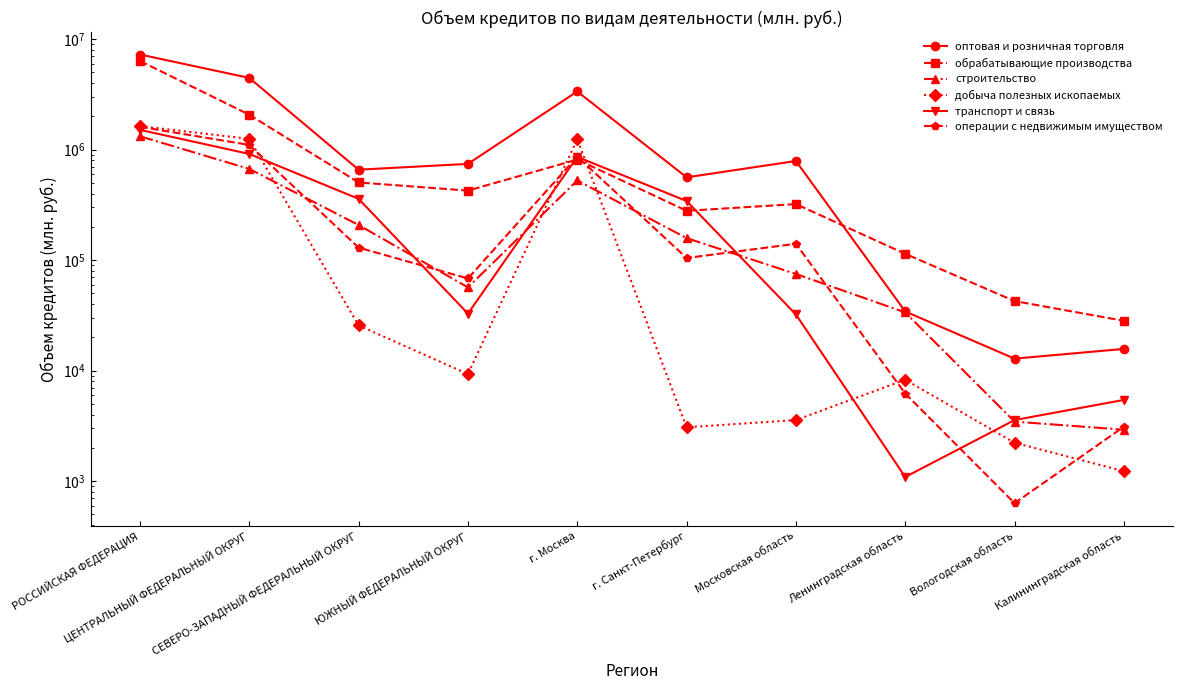

At which category is the sum across all series the highest?

РОССИЙСКАЯ ФЕДЕРАЦИЯ